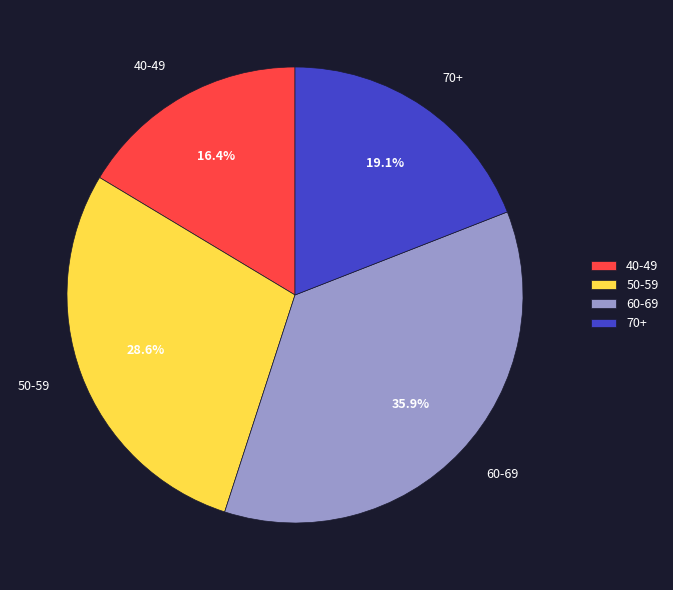

What is the smallest slice in the pie chart?

40-49